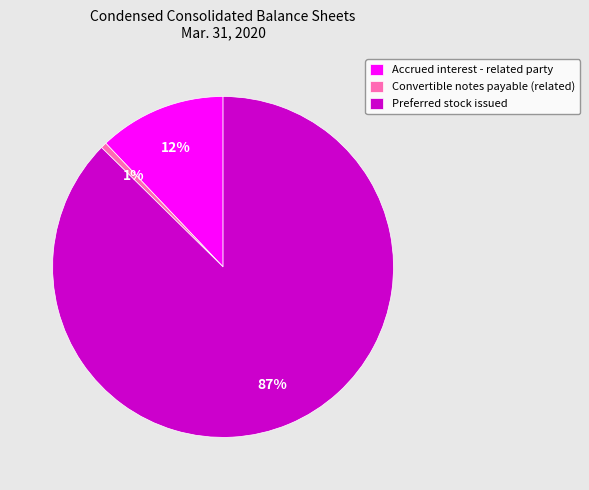

To the nearest percent, what percentage of the pie is Convertible notes payable (related)?

1%